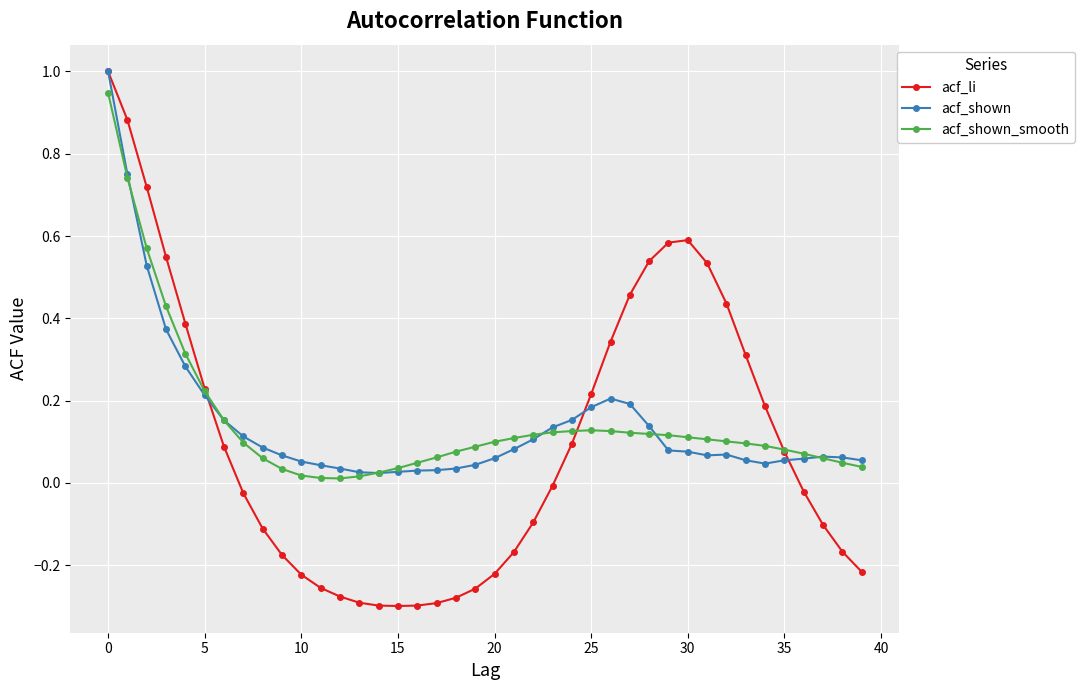

Is this an area chart (filled region under the line)?

No